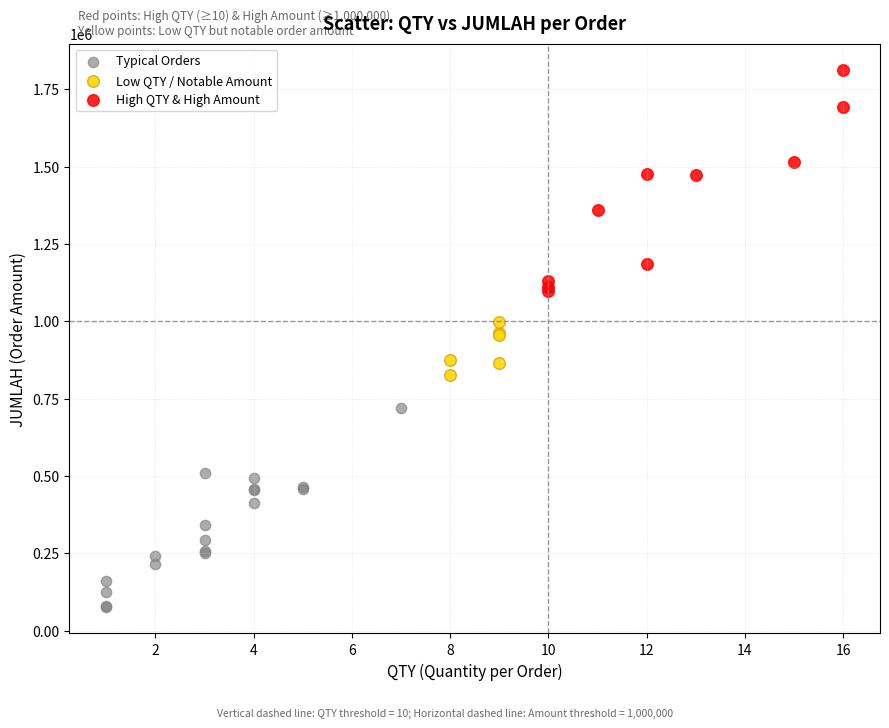

Which series contains the highest Y value?

High QTY & High Amount